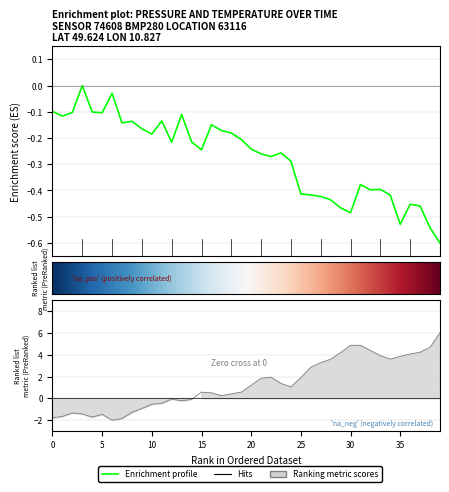

Which category has the highest value in the pressure series?

3